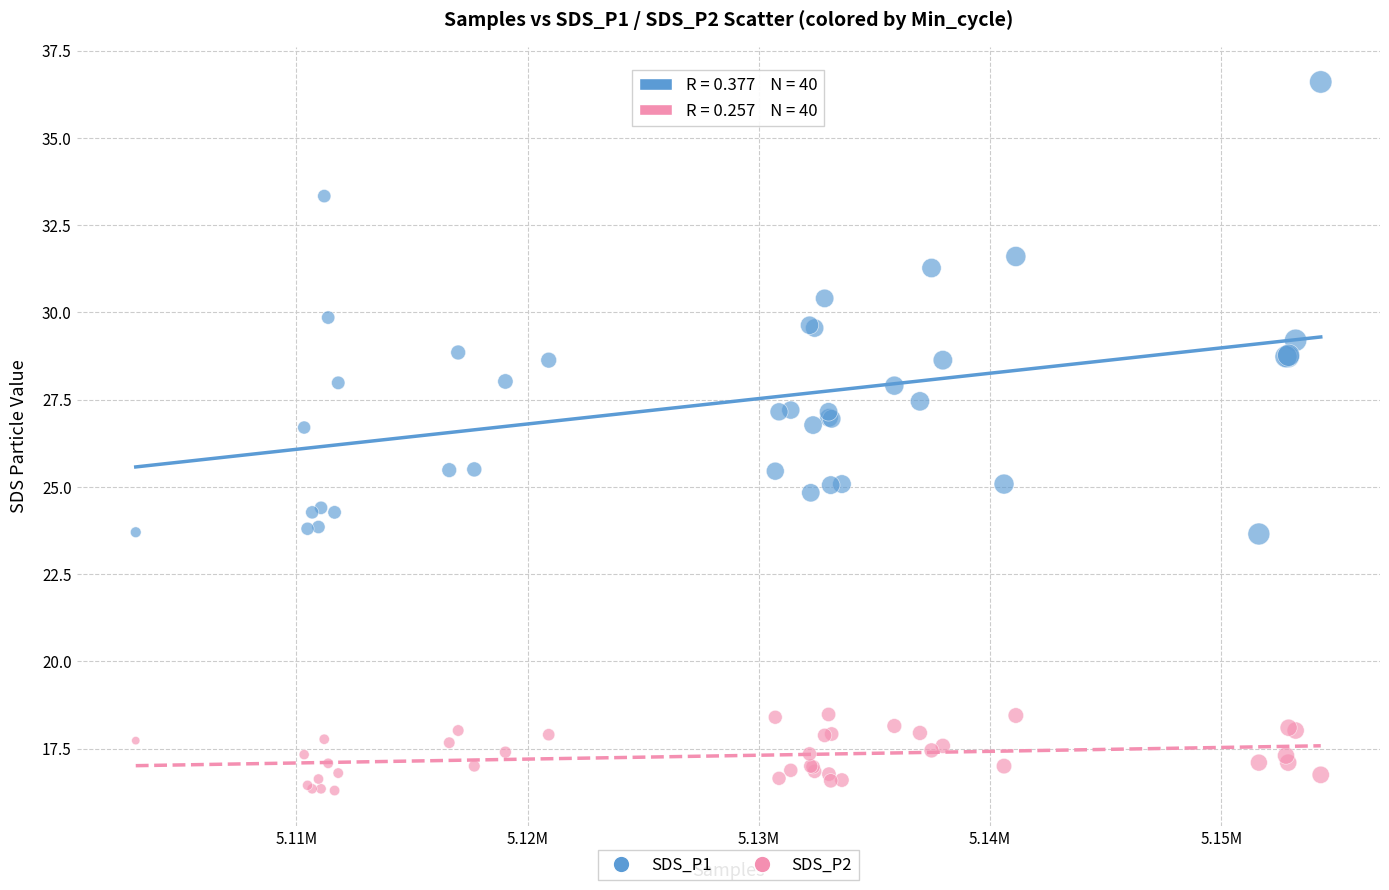

Which series contains the highest Y value?

SDS_P1